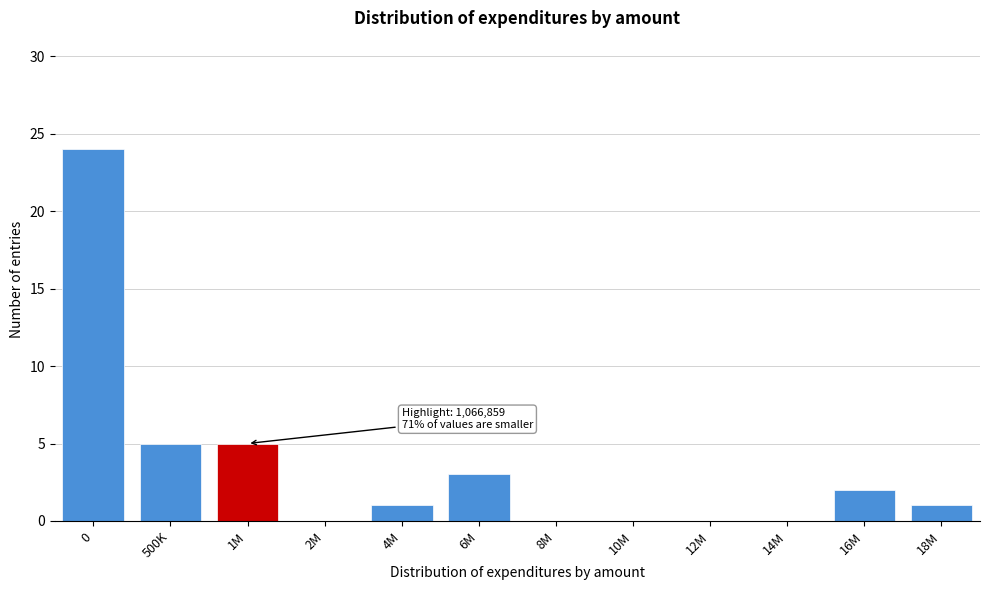

Reading right to left, extract all data points from this chart.

18M=1	16M=2	14M=0	12M=0	10M=0	8M=0	6M=3	4M=1	2M=0	1M=5	500K=5	0=24